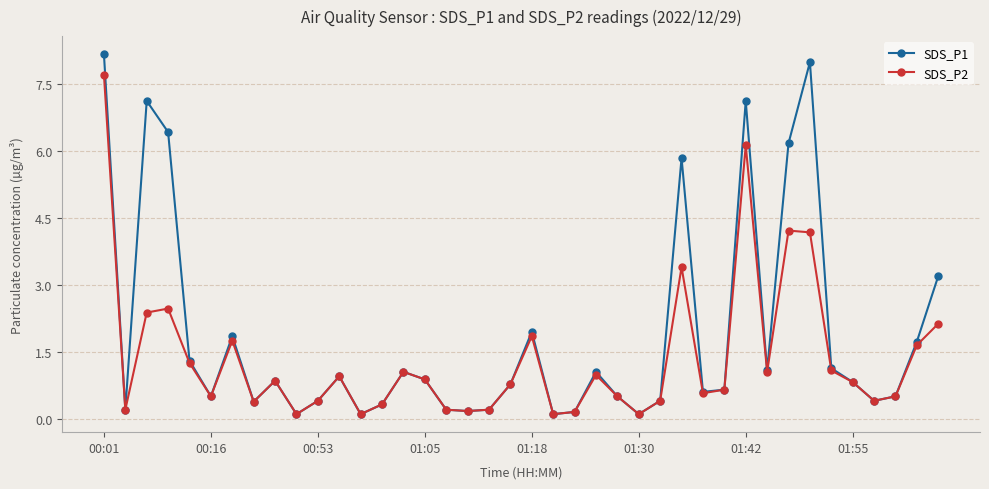

List the series in order of their overall mean, highest first.

SDS_P1, SDS_P2